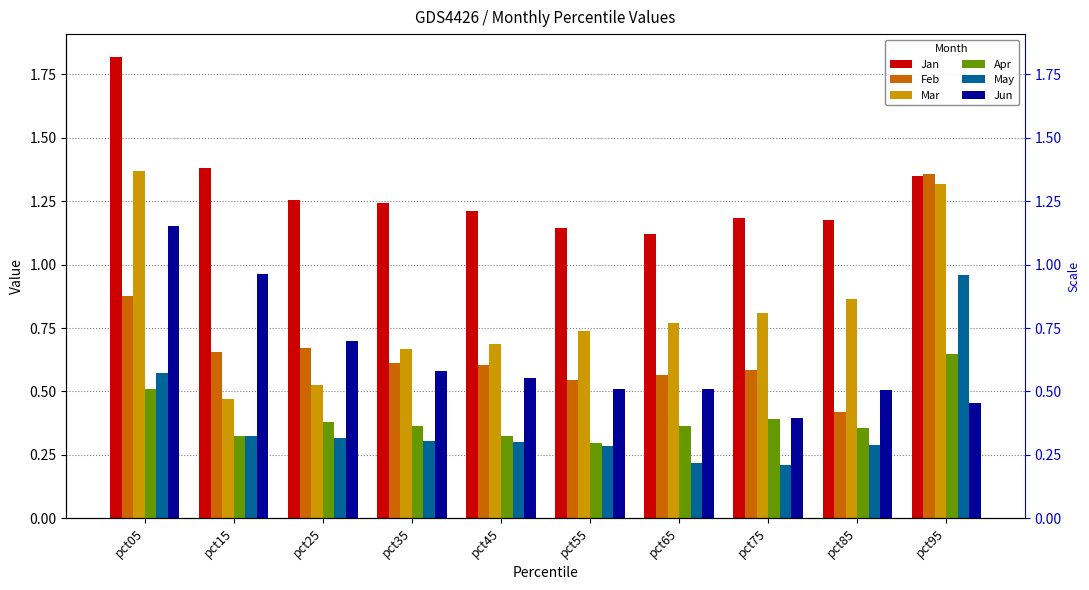

List the labels in order of May value, largest first.

pct95, pct05, pct15, pct25, pct35, pct45, pct85, pct55, pct65, pct75